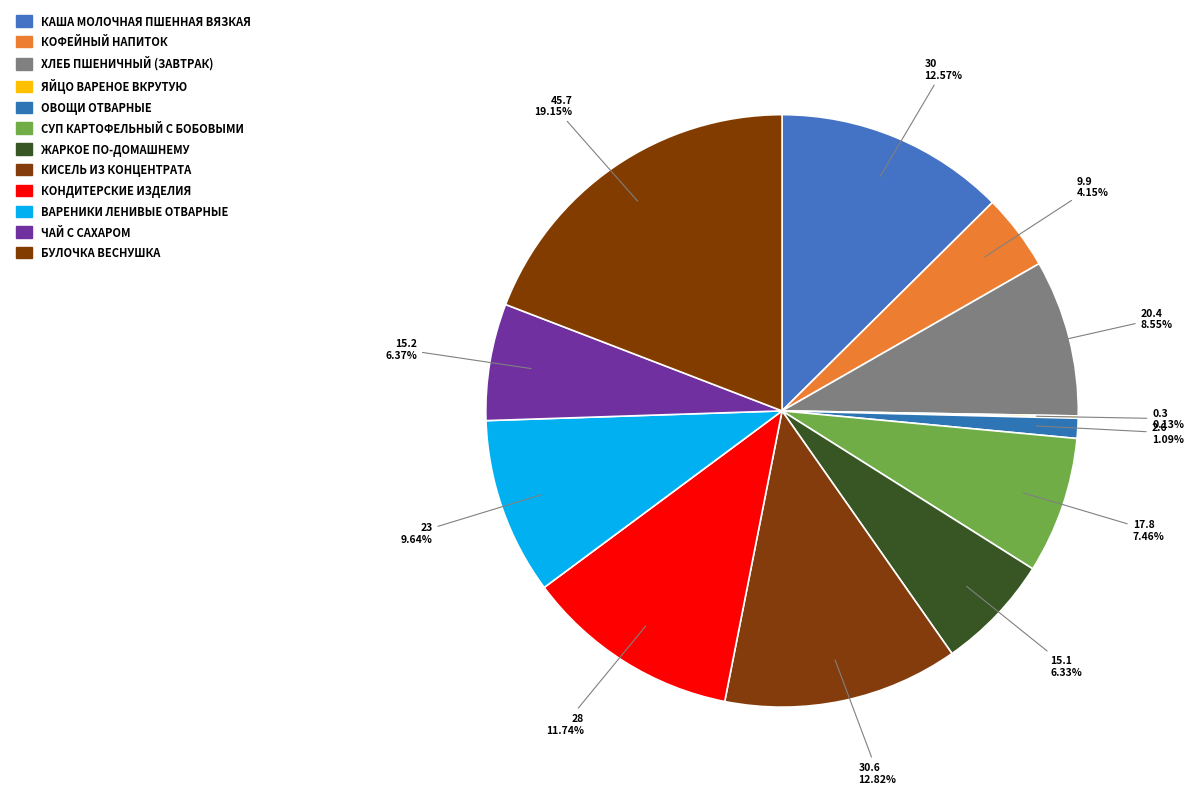

Rank the categories by value from lowest to highest.

яйцо вареное вкрутую, овощи отварные, кофейный напиток, жаркое по-домашнему, чай с сахаром, суп картофельный с бобовыми, хлеб пшеничный (завтрак), вареники ленивые отварные, кондитерские изделия, каша молочная пшенная вязкая, кисель из концентрата, булочка Веснушка